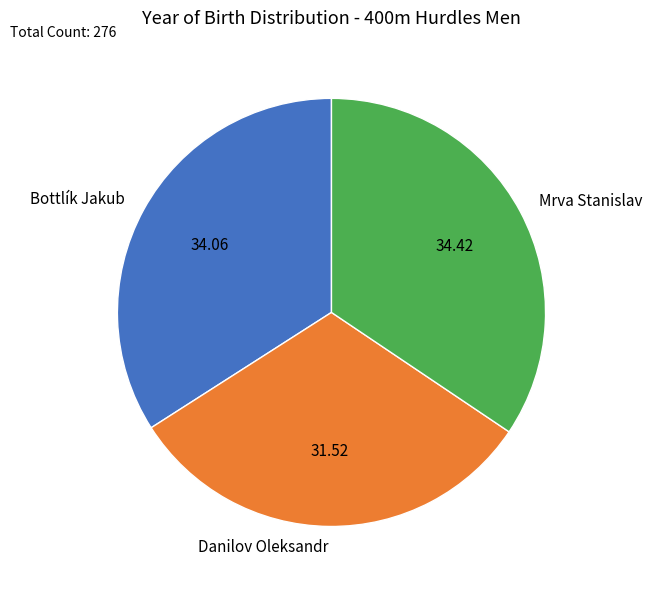

Is the sum of Bottlík Jakub and Danilov Oleksandr greater than half?

Yes